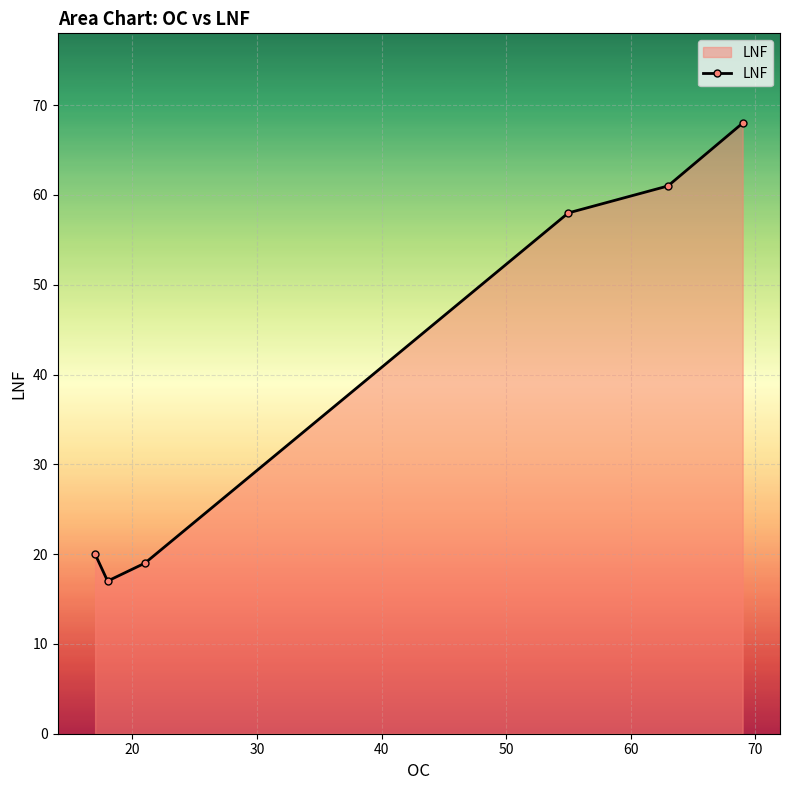

What is the difference between the maximum and minimum values?

51